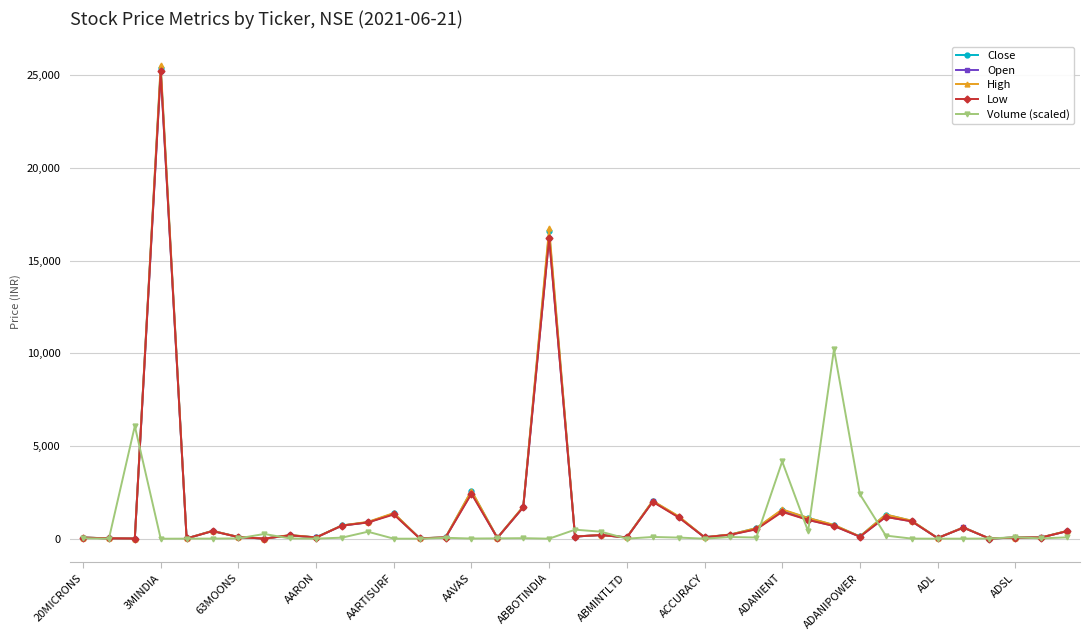

What is the value of the High point at the 11th from the left?

717.9